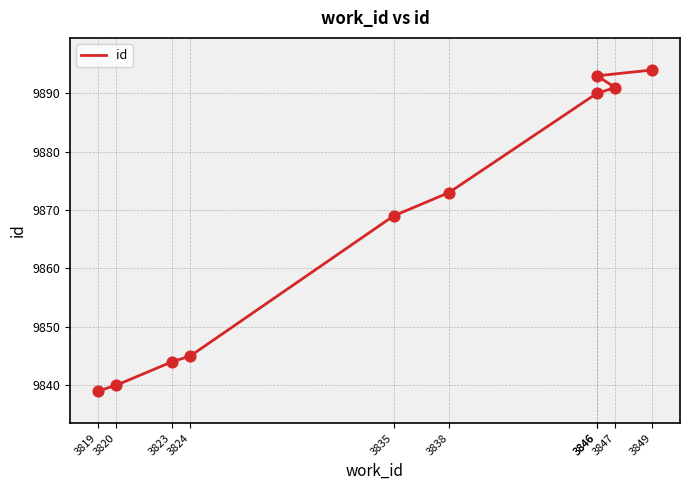

What is the ratio of the value at 3846 to the value at 3820?

1.0